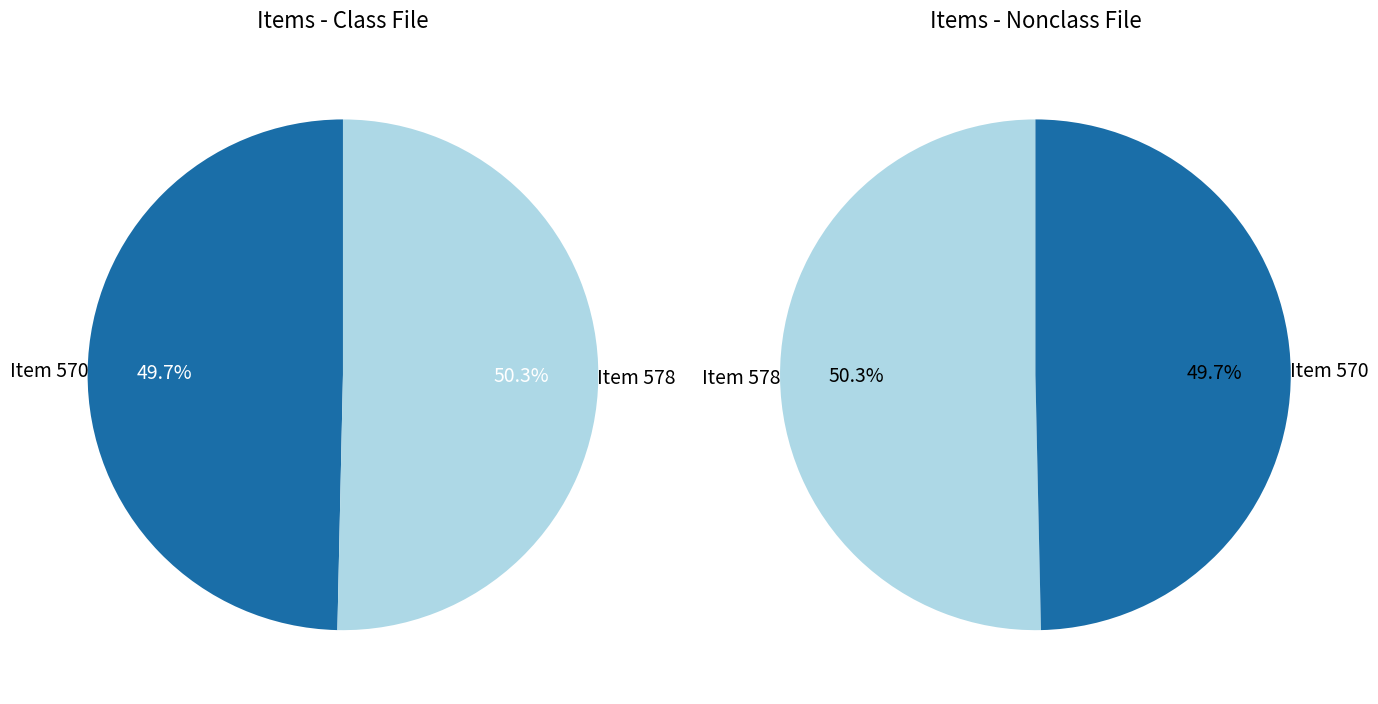

Between Item 570 and Item 578, which is larger?

Item 578